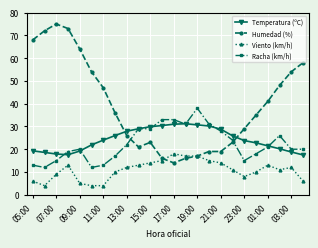

At how many categories does at least one series exceed 50?

8